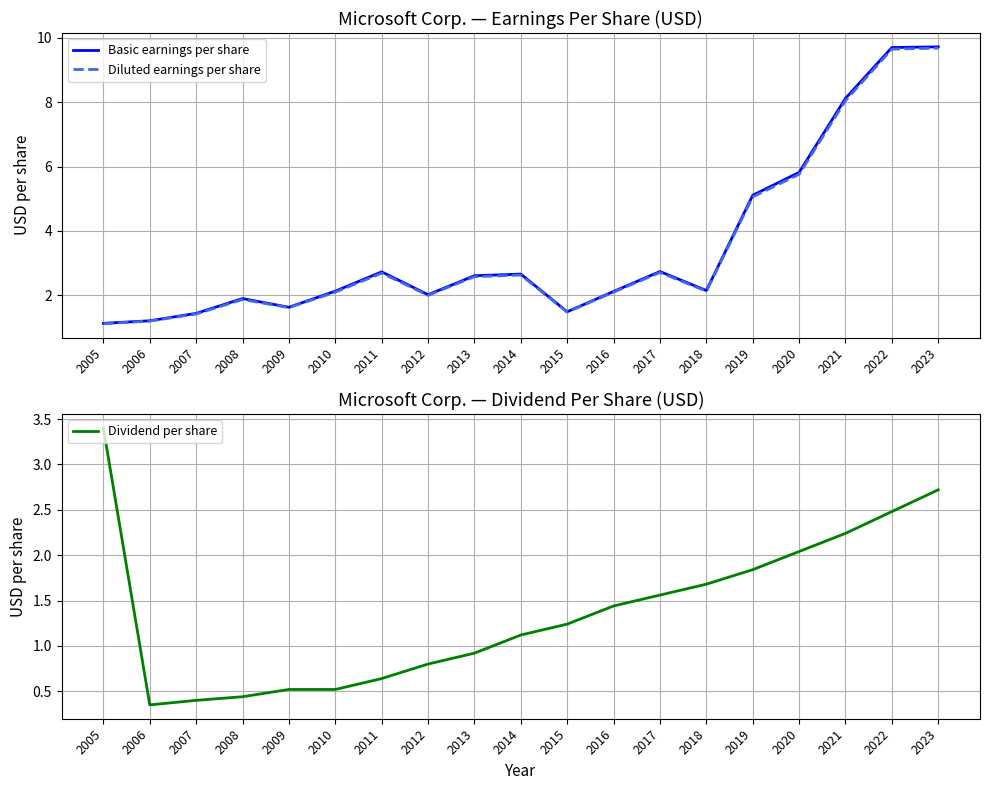

Reading left to right, transcribe all the data shown in this chart.

Basic earnings per share: 1.1	1.2	1.4	1.9	1.6	2.1	2.7	2.0	2.6	2.7	1.5	2.1	2.7	2.1	5.1	5.8	8.1	9.7	9.7
Diluted earnings per share: 1.1	1.2	1.4	1.9	1.6	2.1	2.7	2.0	2.6	2.6	1.5	2.1	2.7	2.1	5.1	5.8	8.1	9.7	9.7
Dividend per share: 3.4	0.3	0.4	0.4	0.5	0.5	0.6	0.8	0.9	1.1	1.2	1.4	1.6	1.7	1.8	2.0	2.2	2.5	2.7